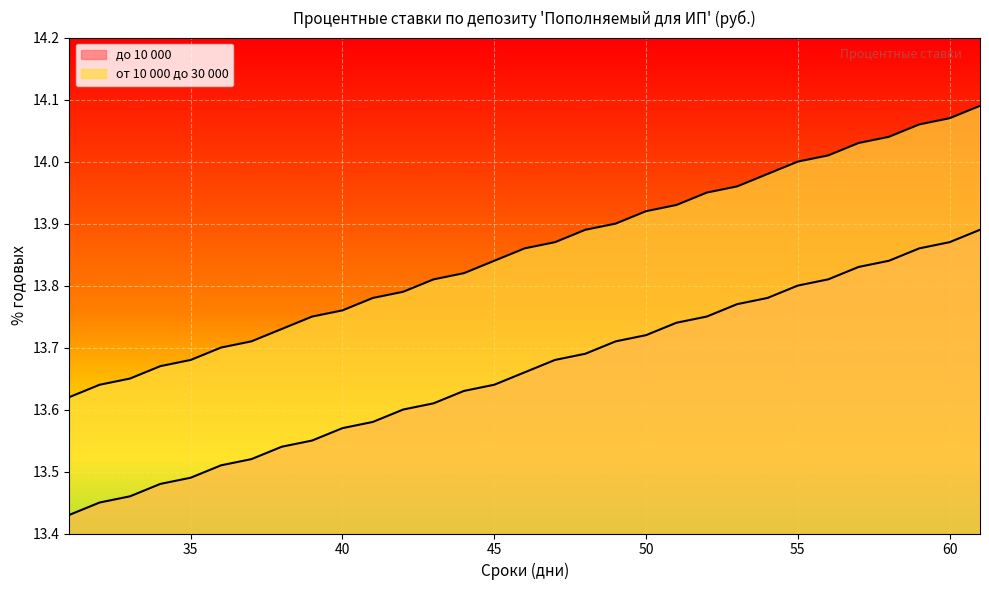

At how many categories does at least one series exceed 13?

31